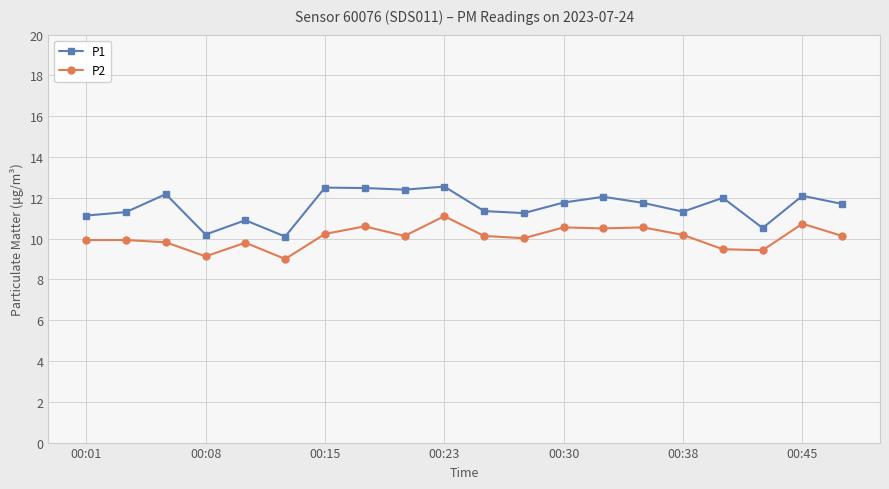

What is the sum of all P2 values?

201.4